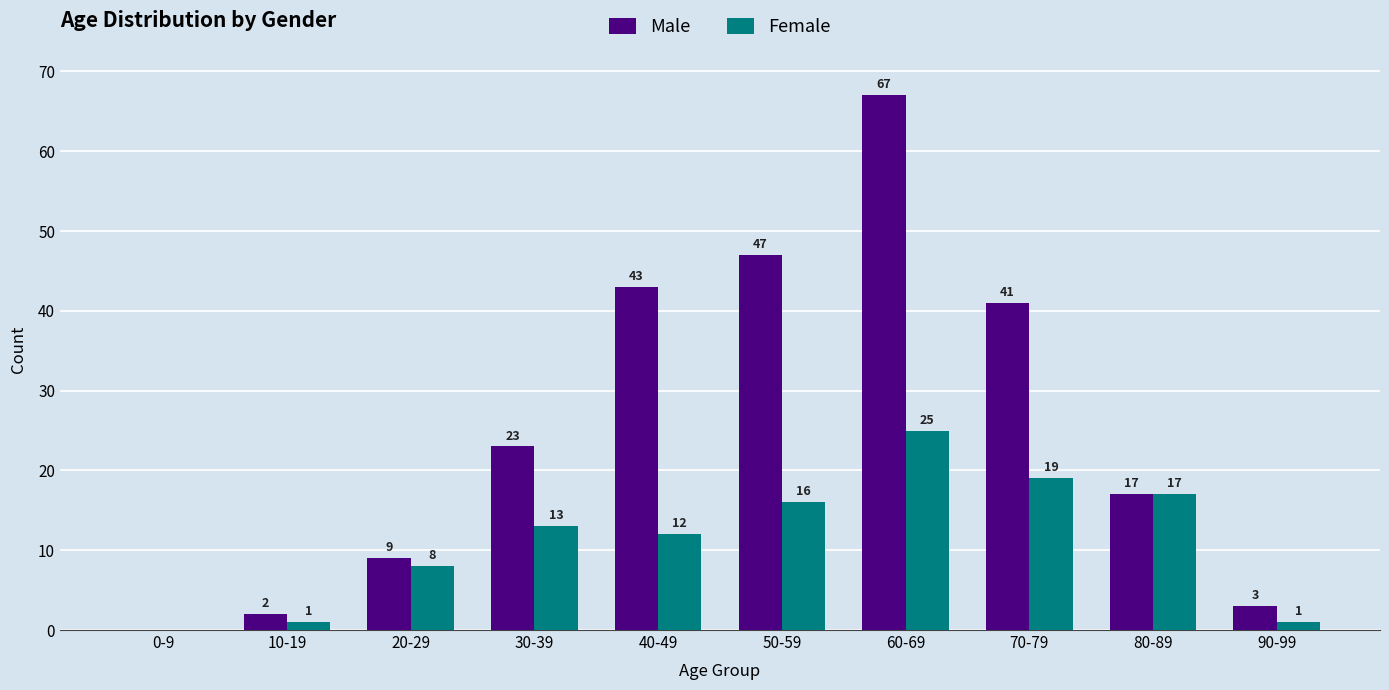

Which series has the largest range (max minus min)?

Male